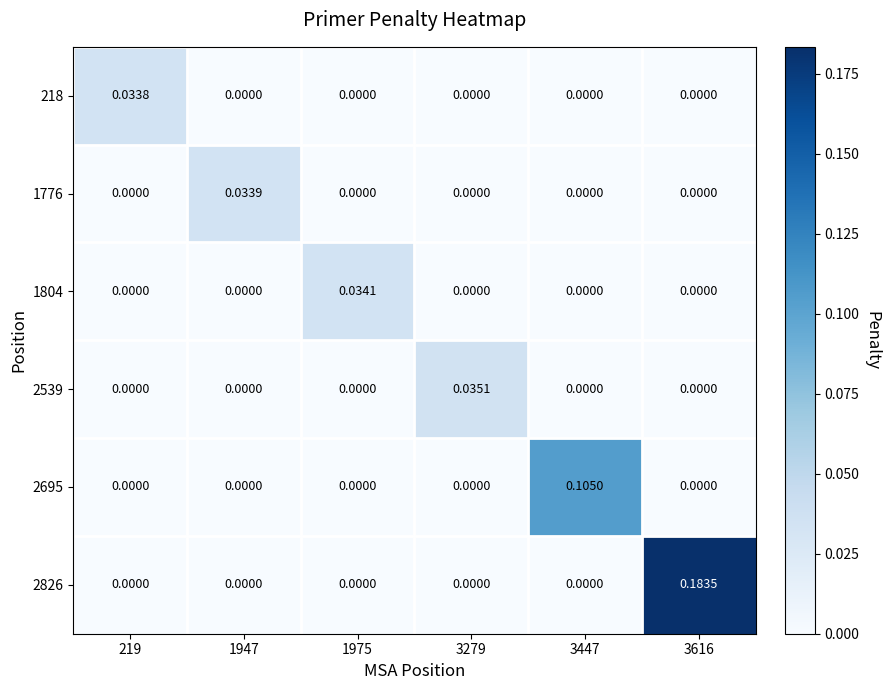

How many series are shown in this chart?

6